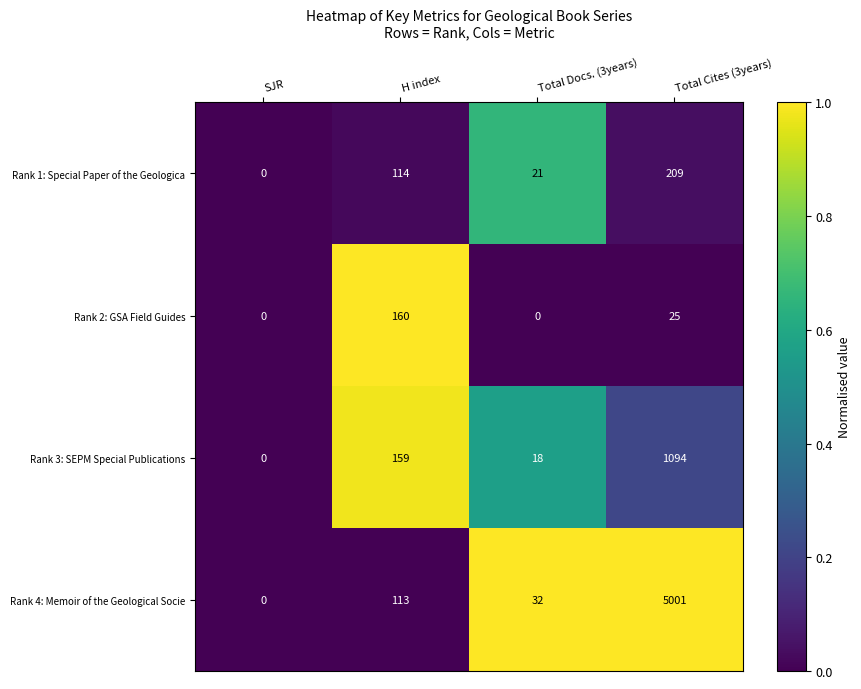

Rank the series by their maximum value, from highest to lowest.

Rank 4: Memoir of the Geological Socie, Rank 3: SEPM Special Publications, Rank 1: Special Paper of the Geologica, Rank 2: GSA Field Guides